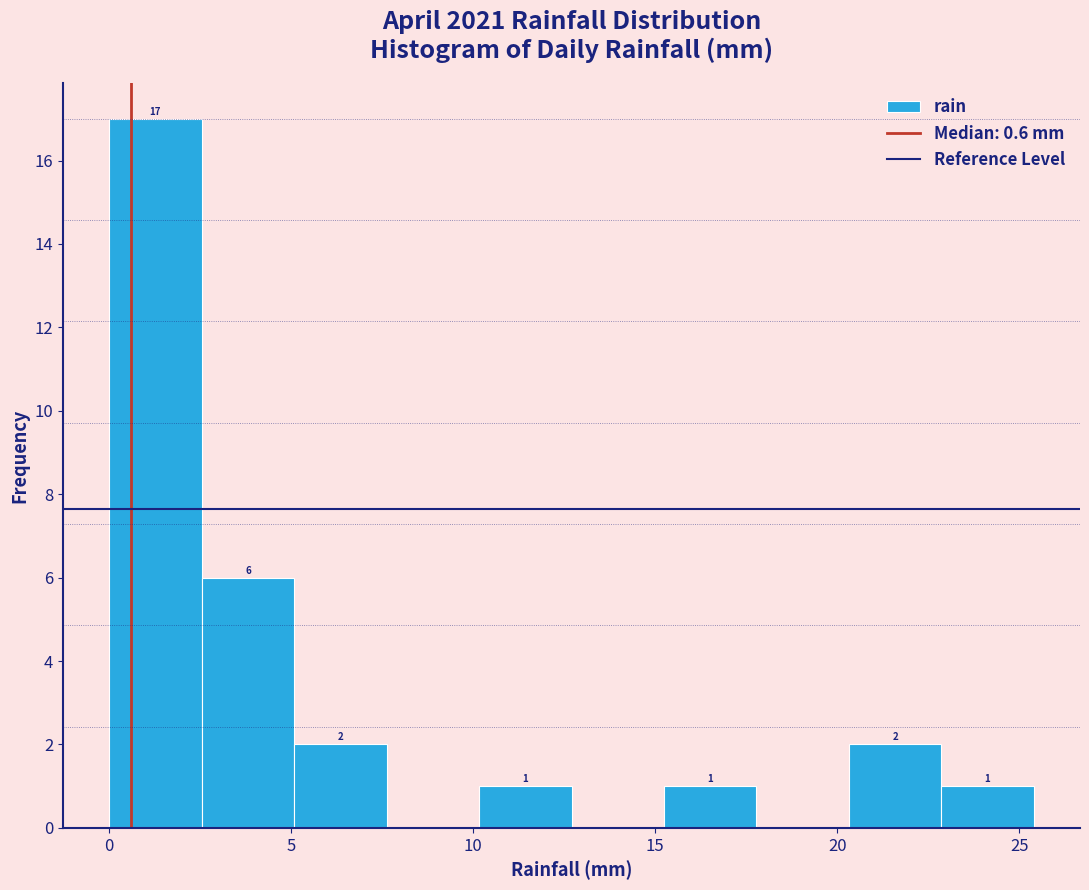

Which range on the x-axis has the tallest bar?

0.0 to 2.5